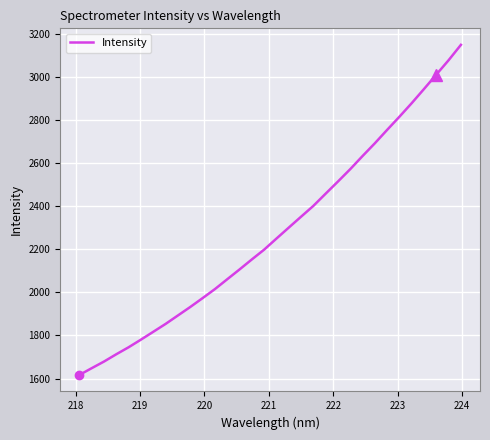

What is the difference between the maximum and minimum values?

1530.8